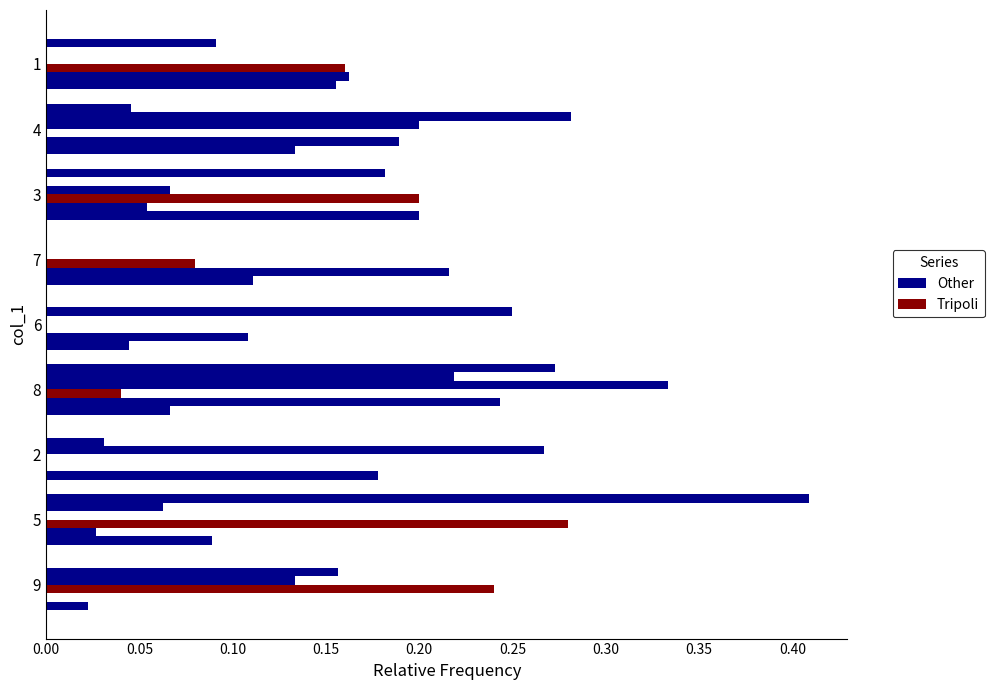

How many values in the Tripoli series exceed 0?

6